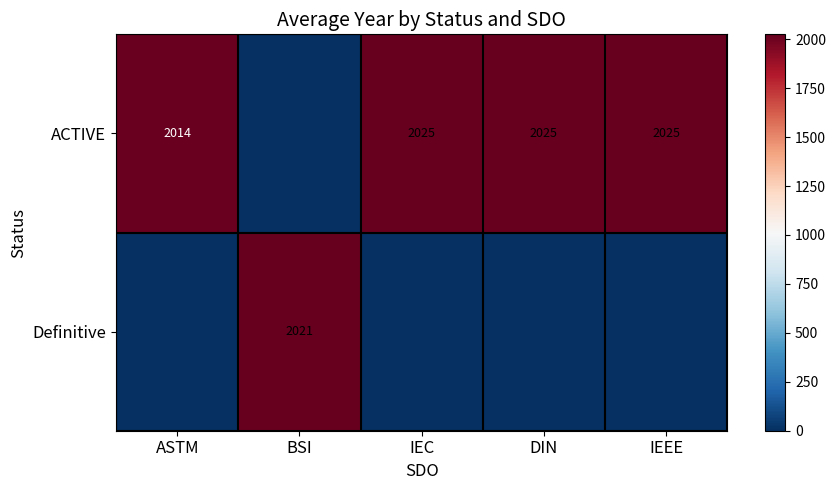

Is it true that ACTIVE equals 2834 at DIN?

False